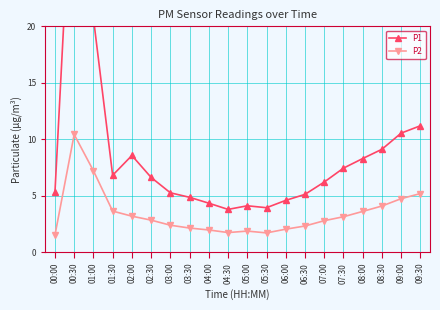

What is the sum of the P2 values at 00:00 and 05:30?

3.2